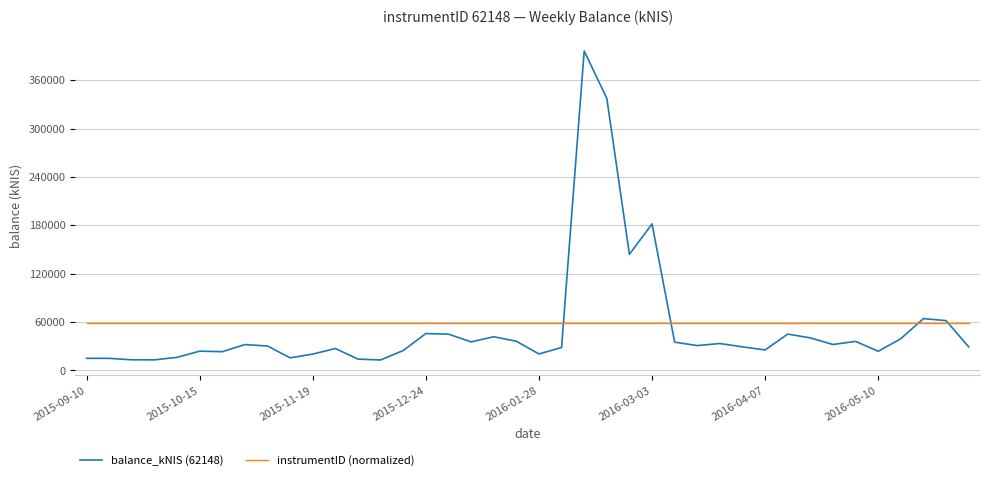

List the series in order of their peak value, highest first.

balance_kNIS (62148), instrumentID (normalized)